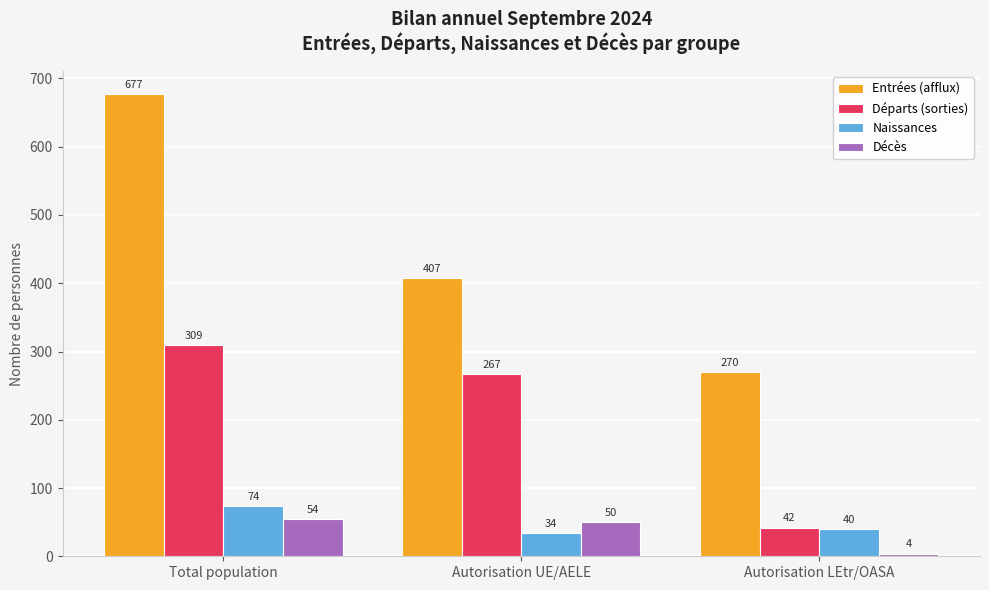

True or false: Départs (sorties) has a value of 267 at Autorisation UE/AELE.

True